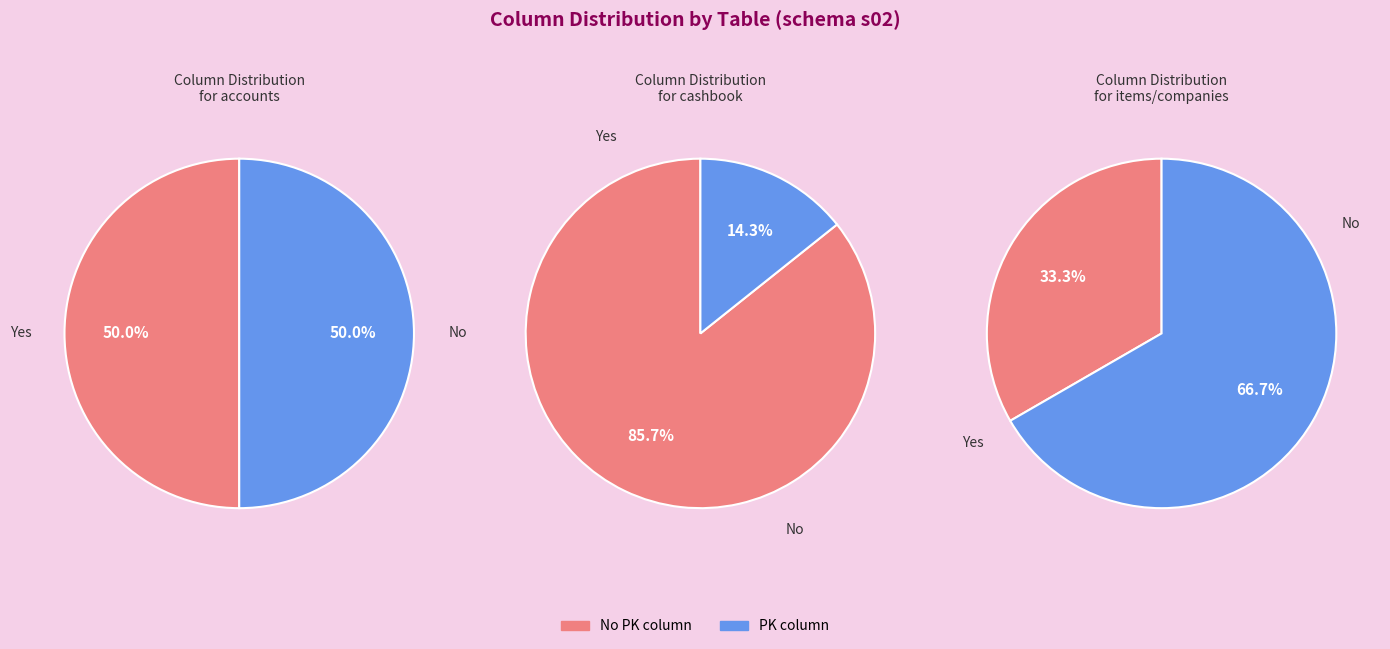

Does companies represent more than half of the total?

No